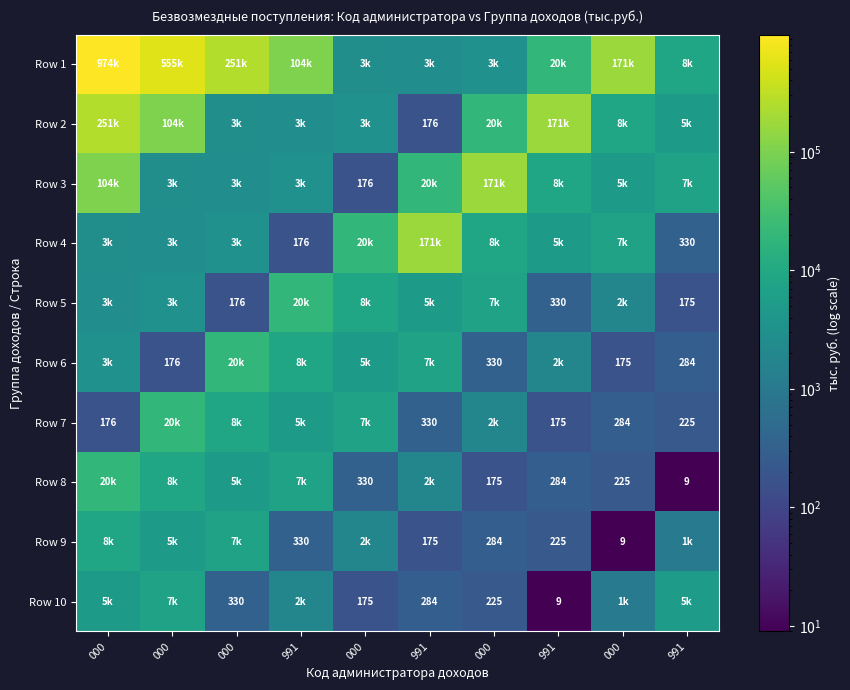

What is the minimum value shown in the chart?

9.0